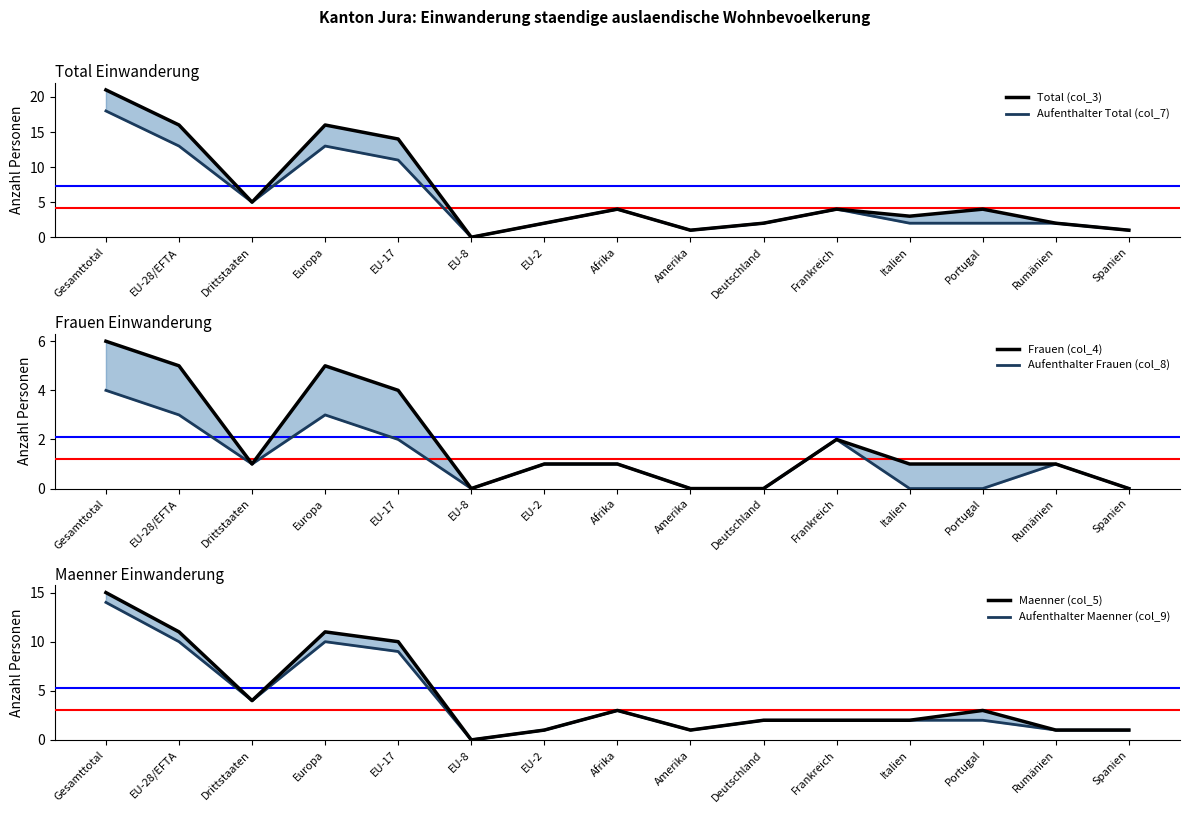

Which has a higher value, EU-8 or Rumänien?

Rumänien